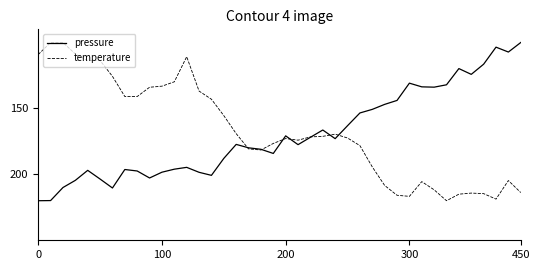

What is the minimum value shown in the chart?

100.0